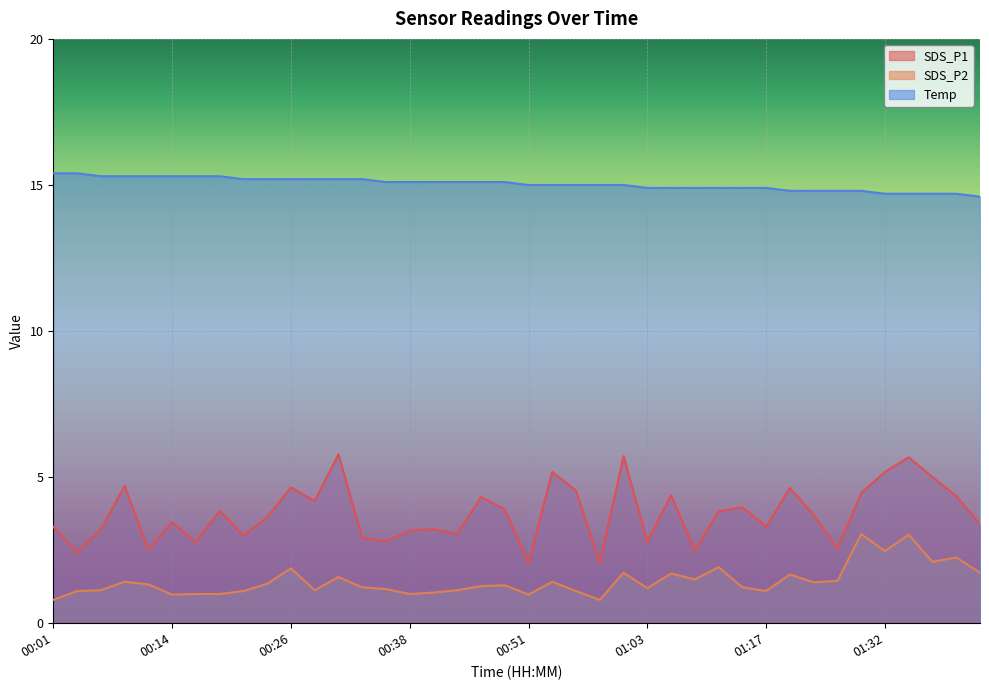

Is it true that SDS_P1 equals 2.4 at 00:04?

True